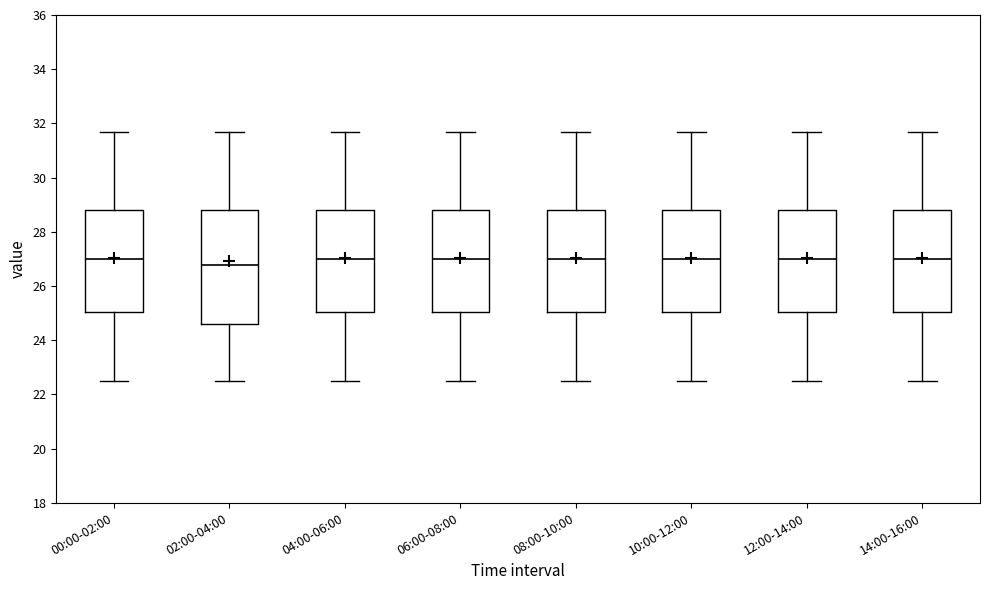

Reading left to right, read every box against the y-axis: the position of its median line, the range the box covers, and the ends of its whiskers. The values are not printed on the chart, so give them approximately, as read against the axis.

00:00-02:00: median 27.0, box 25.0 to 28.8, whiskers 22.6 to 31.8
02:00-04:00: median 26.8, box 24.6 to 28.8, whiskers 22.6 to 31.8
04:00-06:00: median 27.0, box 25.0 to 28.8, whiskers 22.6 to 31.8
06:00-08:00: median 27.0, box 25.0 to 28.8, whiskers 22.6 to 31.8
08:00-10:00: median 27.0, box 25.0 to 28.8, whiskers 22.6 to 31.8
10:00-12:00: median 27.0, box 25.0 to 28.8, whiskers 22.6 to 31.8
12:00-14:00: median 27.0, box 25.0 to 28.8, whiskers 22.6 to 31.8
14:00-16:00: median 27.0, box 25.0 to 28.8, whiskers 22.6 to 31.8